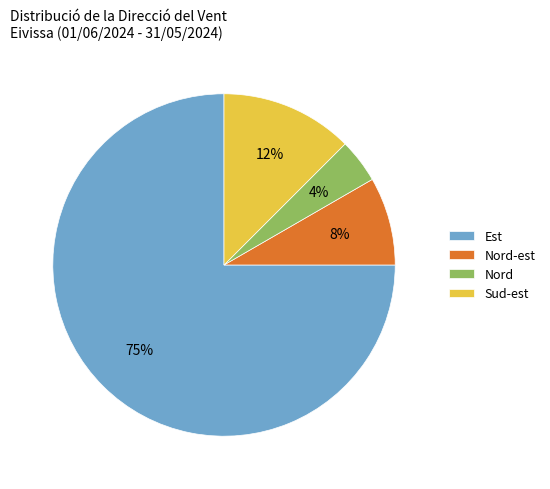

To the nearest percent, what is the average slice percentage?

25%